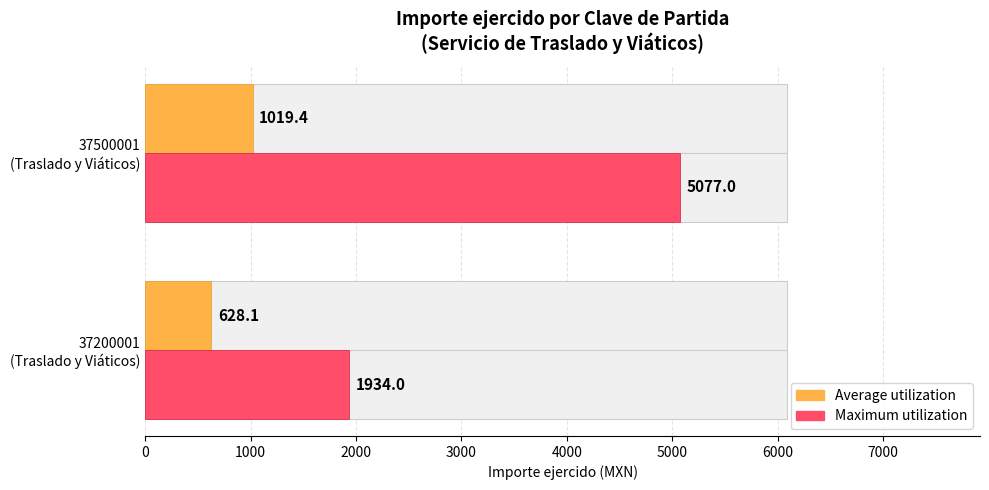

What is the sum of all Maximum utilization values?

7011.0